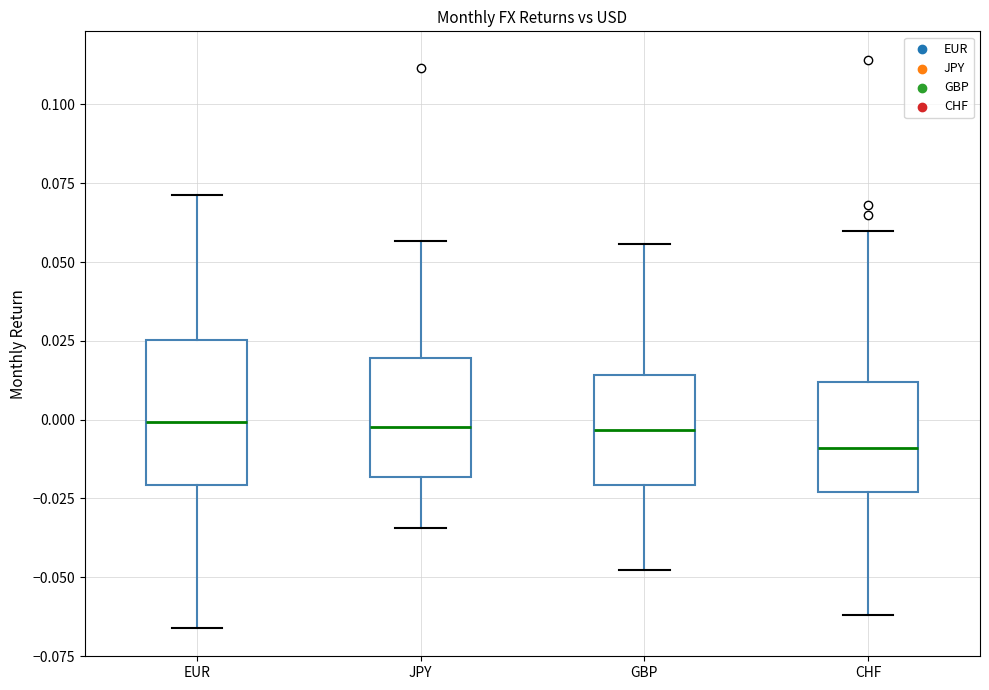

Reading left to right, transcribe this box plot: for each box, give where its median line is, the range the box spans, and where its two whiskers end, as read against the y-axis. The values are not printed on the chart, so give them approximately, as read against the axis.

EUR: median 0.000, box -0.020 to 0.025, whiskers -0.065 to 0.070
JPY: median 0.000, box -0.020 to 0.020, whiskers -0.035 to 0.055
GBP: median -0.005, box -0.020 to 0.015, whiskers -0.050 to 0.055
CHF: median -0.010, box -0.025 to 0.010, whiskers -0.060 to 0.060